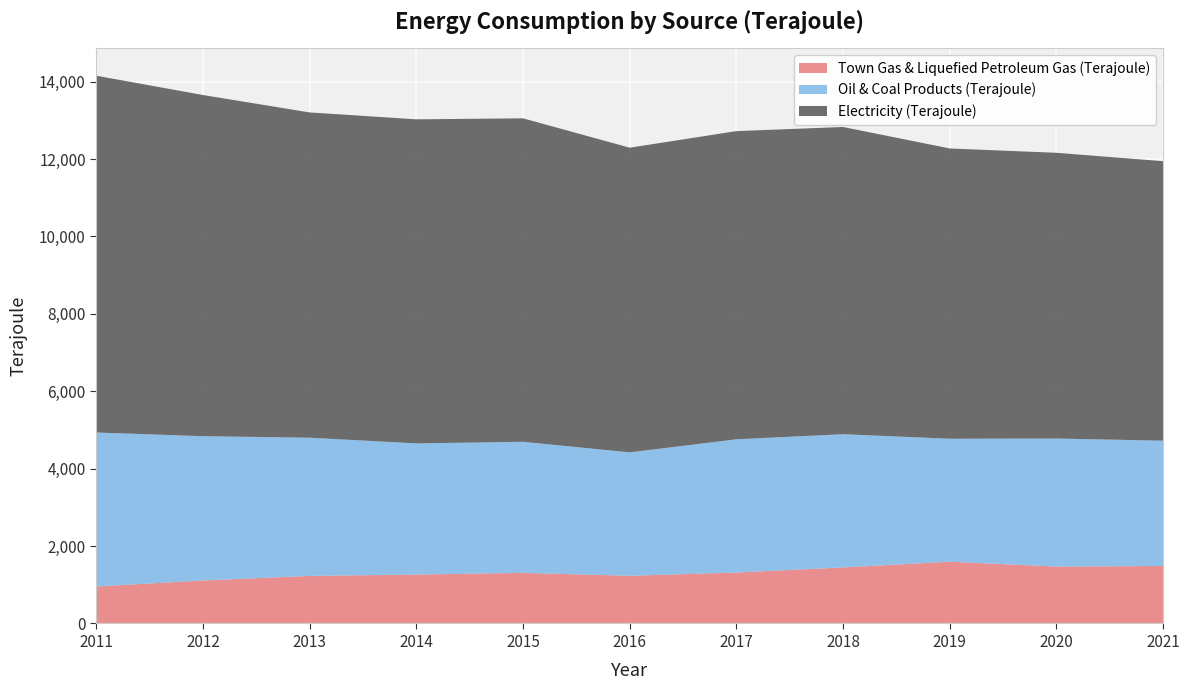

Reading left to right, list all the values displayed in this chart.

Town Gas & Liquefied Petroleum Gas (Terajoule): 2011=956	2012=1111	2013=1229	2014=1264	2015=1308	2016=1232	2017=1317	2018=1448	2019=1596	2020=1470	2021=1486
Oil & Coal Products (Terajoule): 2011=3978	2012=3728	2013=3571	2014=3389	2015=3386	2016=3190	2017=3442	2018=3443	2019=3177	2020=3309	2021=3237
Electricity (Terajoule): 2011=9220	2012=8816	2013=8405	2014=8374	2015=8359	2016=7872	2017=7963	2018=7938	2019=7501	2020=7383	2021=7222